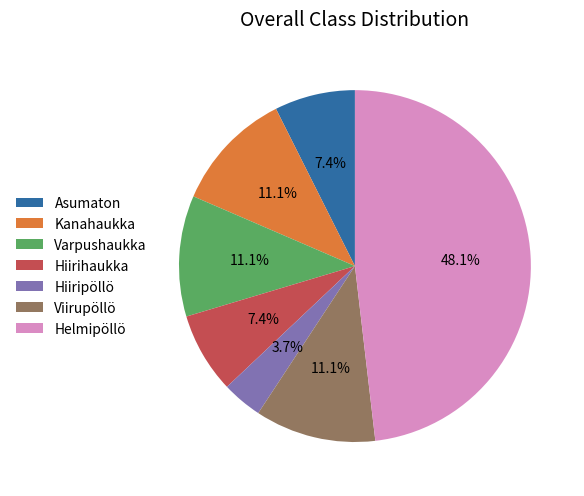

What is the largest slice in the pie chart?

Helmipöllö